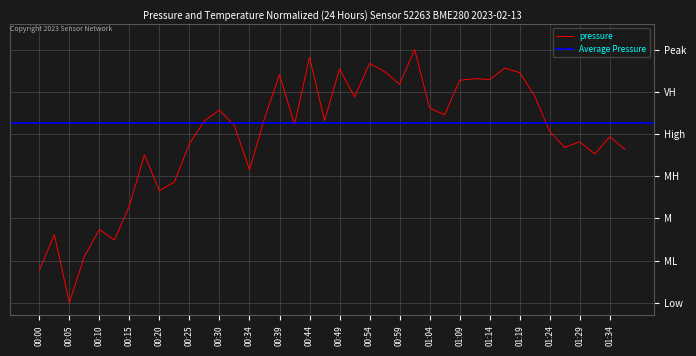

What is the difference between the values at 00:57 and 00:15?

0.5